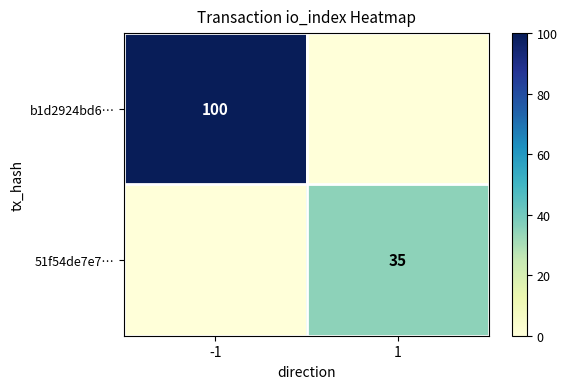

At which category is the sum across all series the highest?

-1